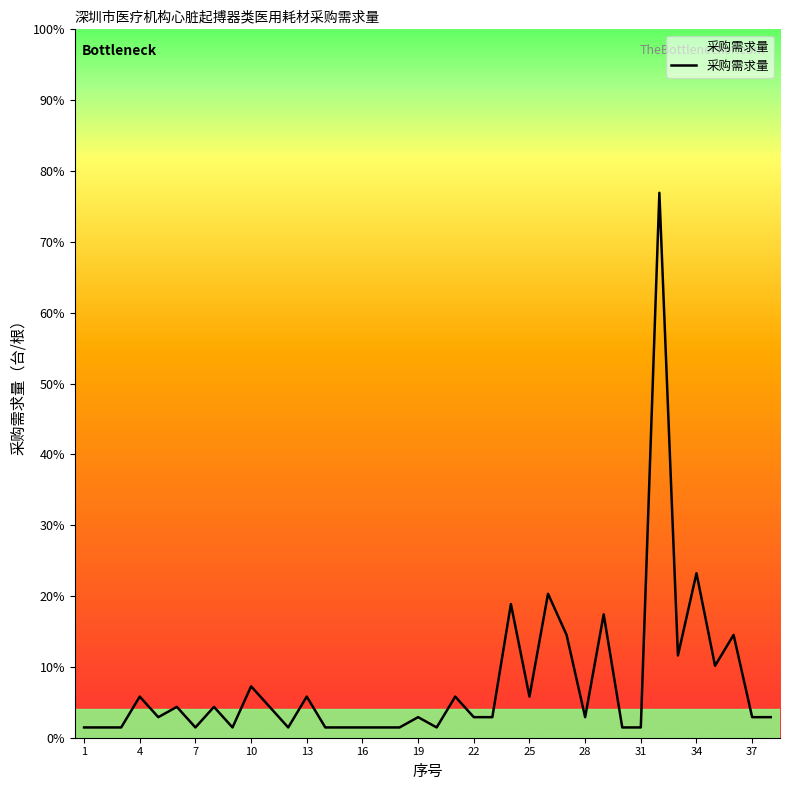

List the labels in order of value, smallest first.

1, 2, 3, 7, 9, 12, 14, 15, 16, 17, 18, 20, 30, 31, 5, 19, 22, 23, 28, 37, 38, 6, 8, 11, 4, 13, 21, 25, 10, 35, 33, 27, 36, 29, 24, 26, 34, 32